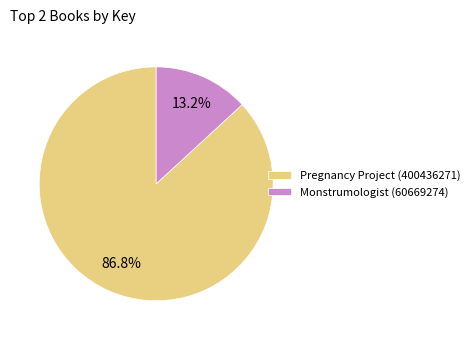

Is it true that Monstrumologist (60669274) is 13% of the pie?

True